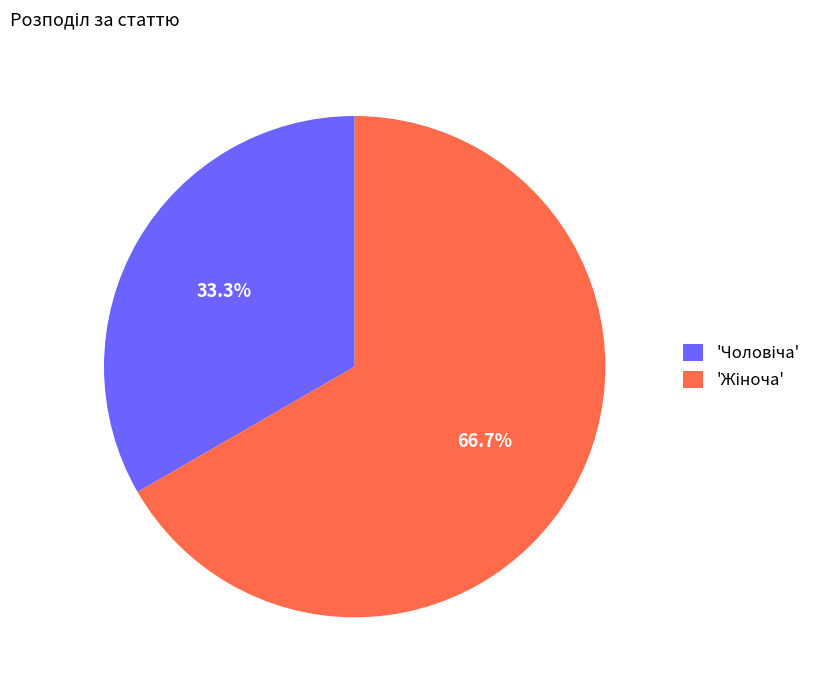

How many slices are in this pie chart?

2